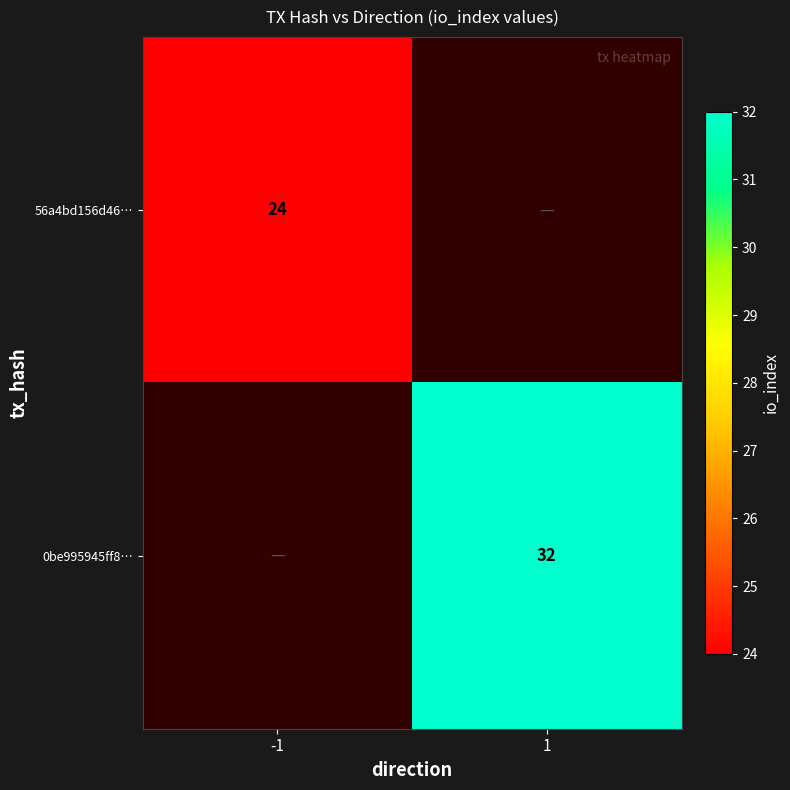

True or false: 56a4bd156d46… has a value of 32 at -1.

False